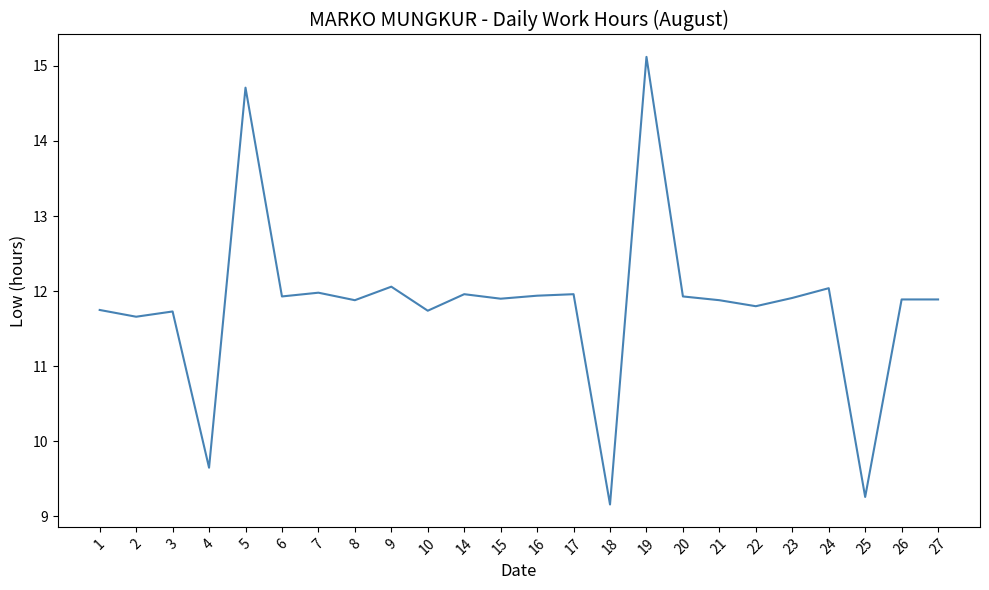

Which category has the lowest value across all series?

18